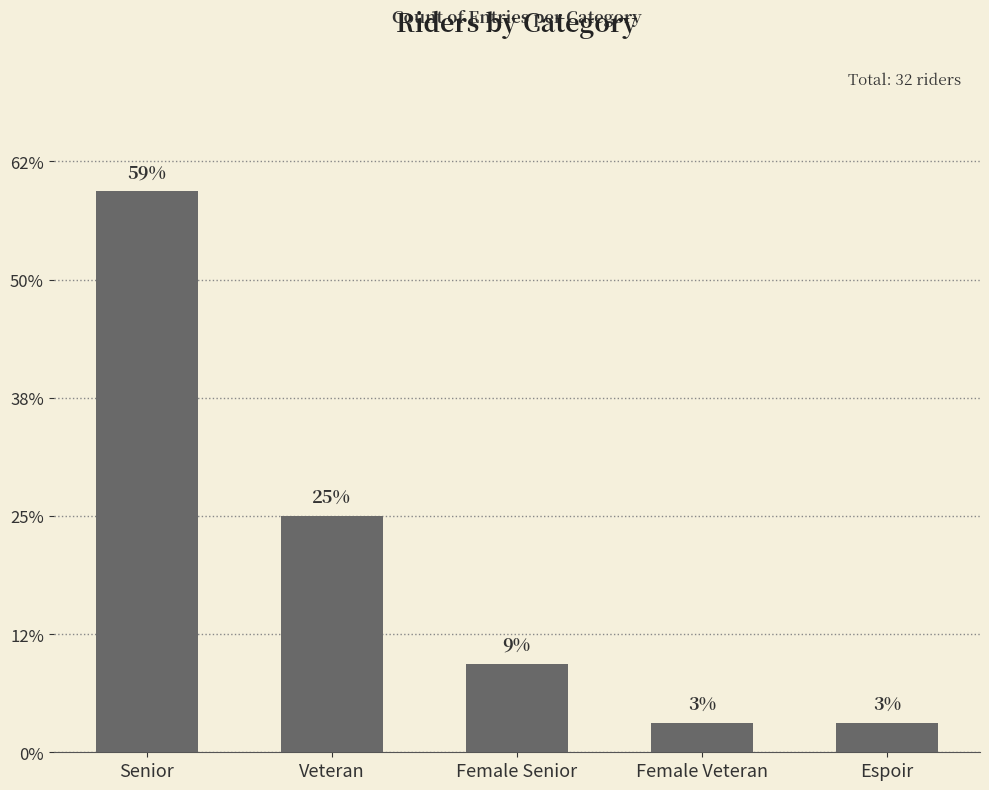

At which label is the value closest to 10?

Veteran